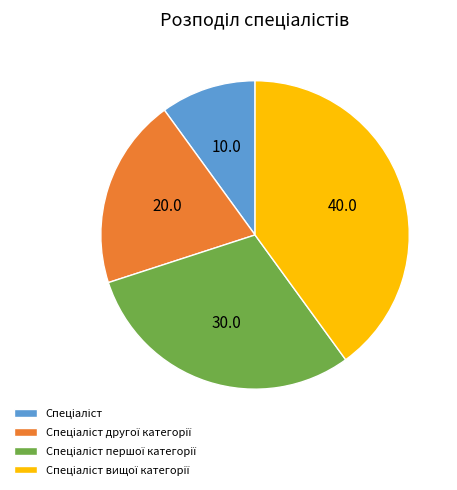

Does any single category account for the majority?

No